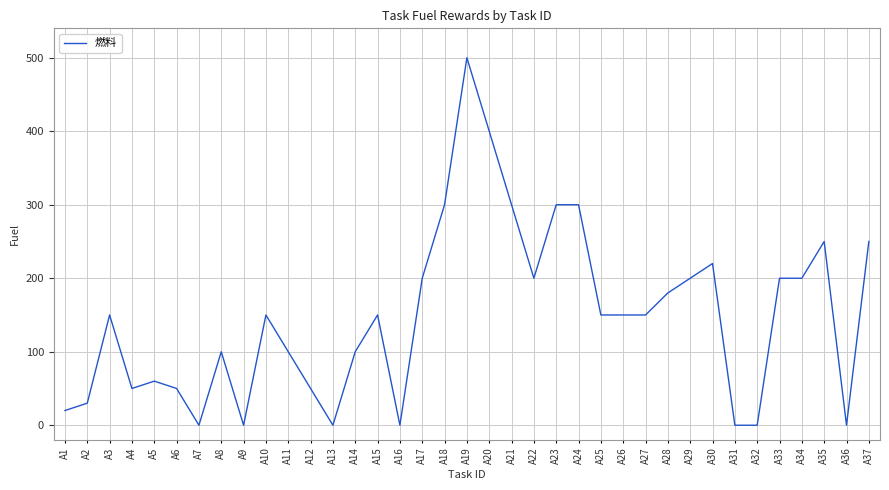

Reading left to right, what are all the values shown in this chart?

20	30	150	50	60	50	0	100	0	150	100	50	0	100	150	0	200	300	500	400	300	200	300	300	150	150	150	180	200	220	0	0	200	200	250	0	250